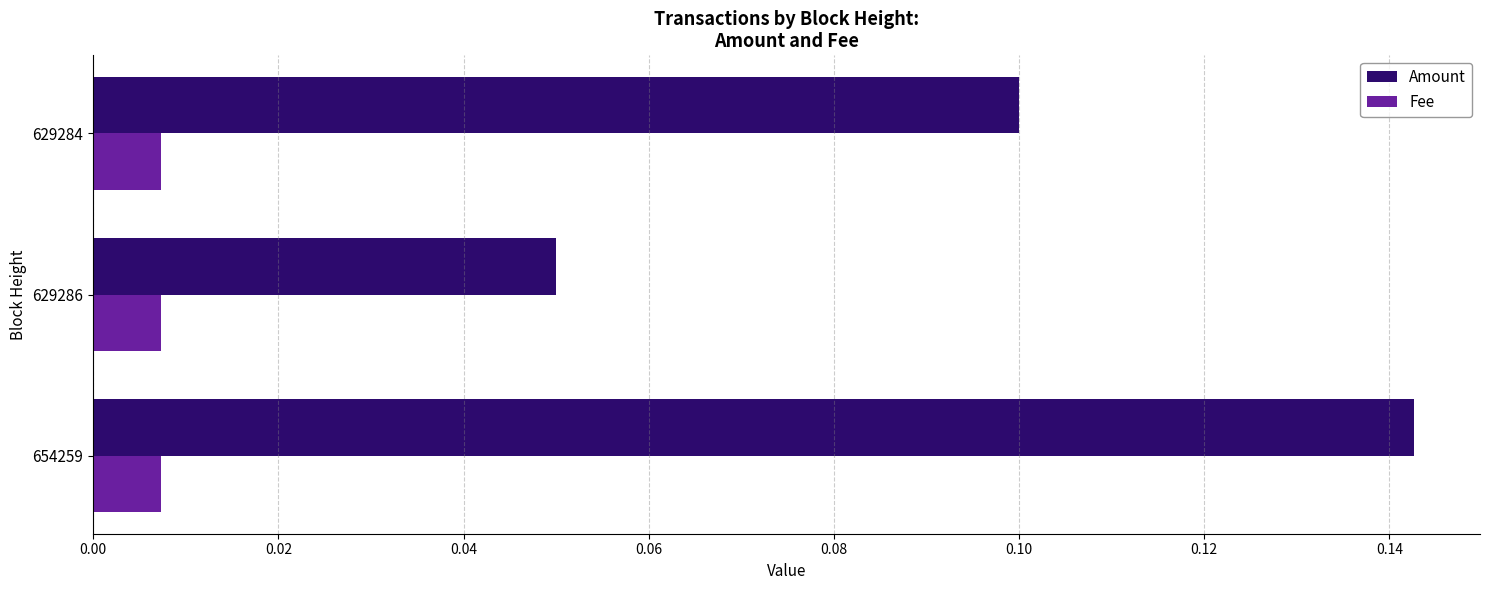

Which series changed the most between 654259 and 629286?

Amount